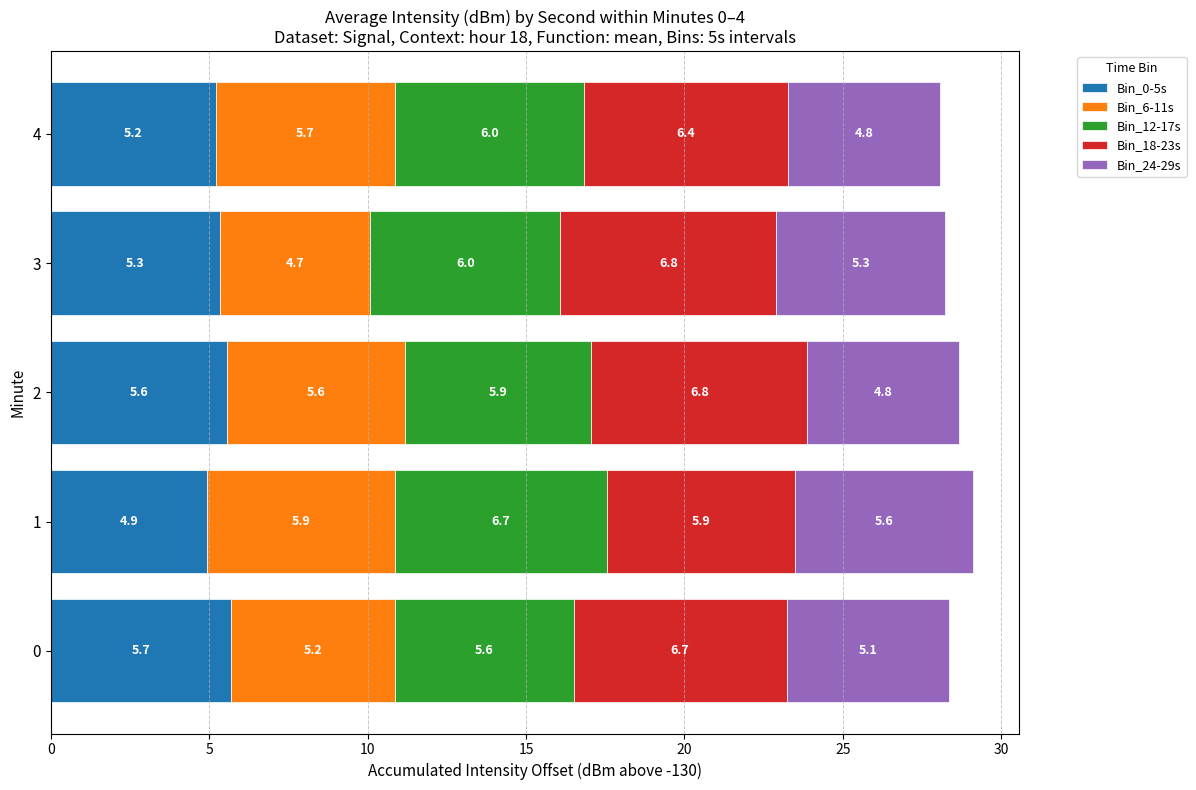

How many series are shown in this chart?

5